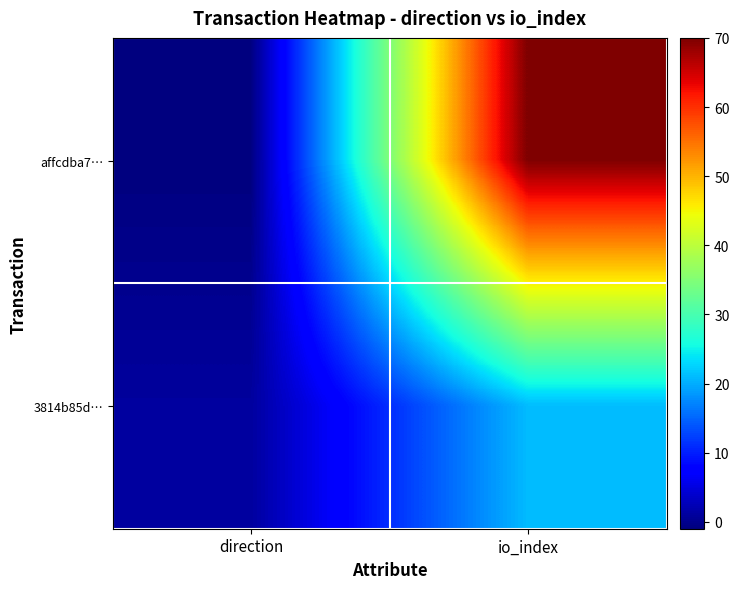

What is the smallest value displayed?

-1